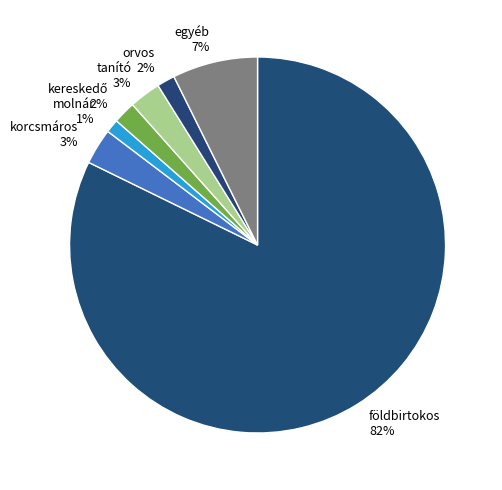

Count the number of slices in the pie.

7